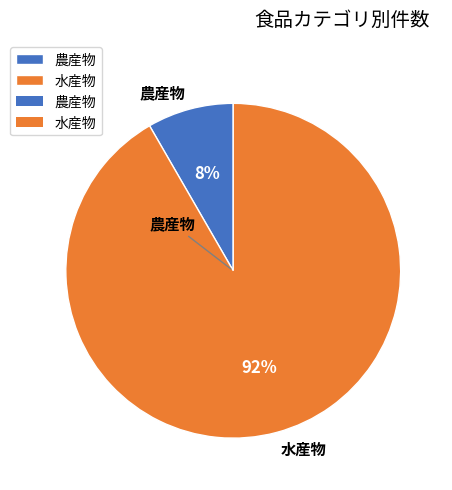

True or false: 農産物 accounts for 8% of the total.

True